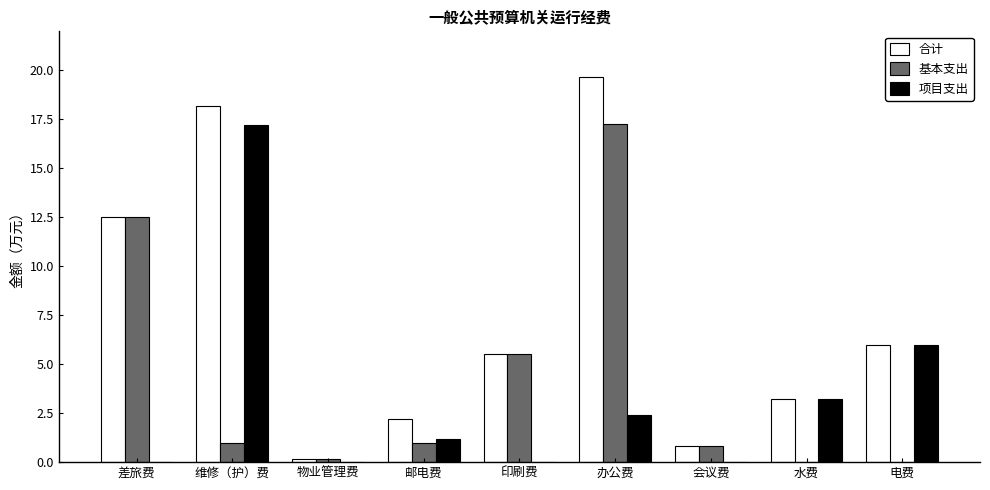

At which label does 项目支出 reach its peak?

维修（护）费